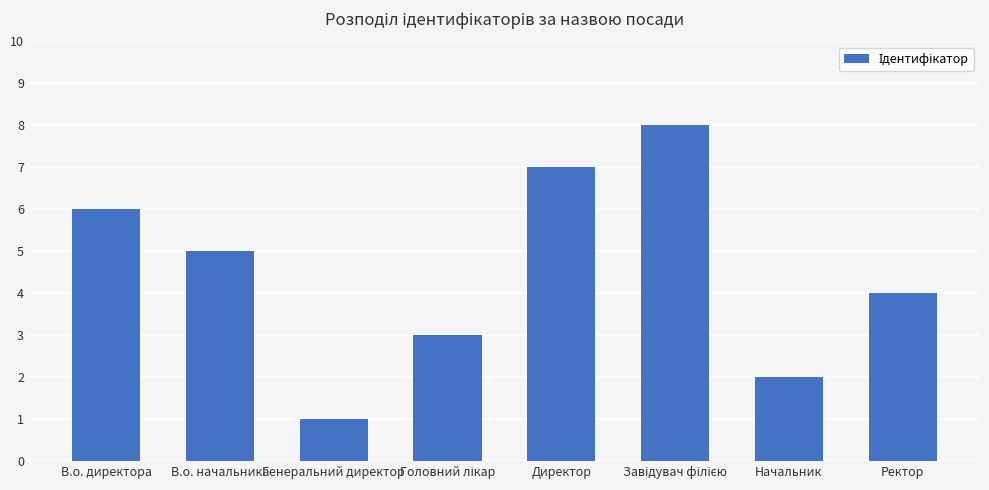

What is the value of the 4th bar from the left?

3